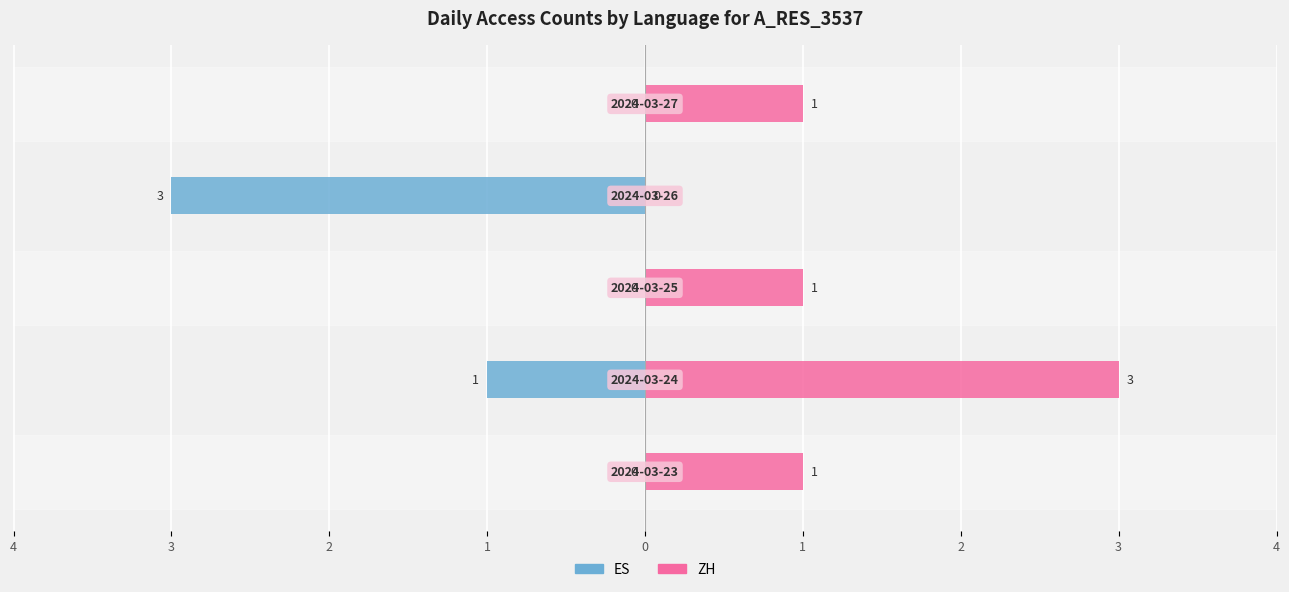

At 1, list the series in order from smallest to largest.

ES, ZH